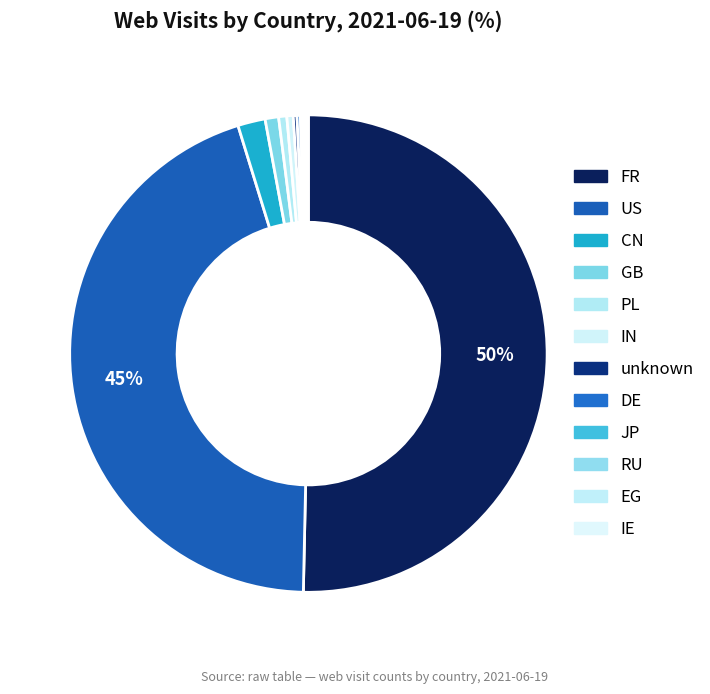

Count the number of slices in the pie.

12